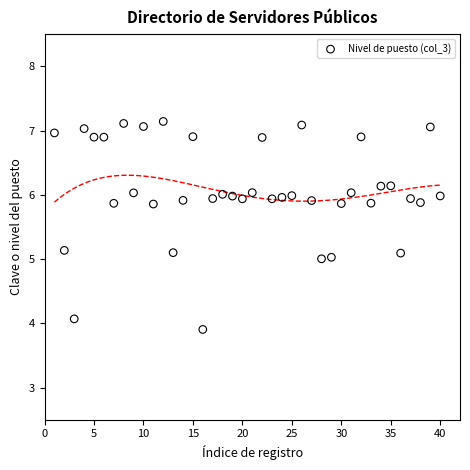

What is the range of X values (max minus min)?

39.0